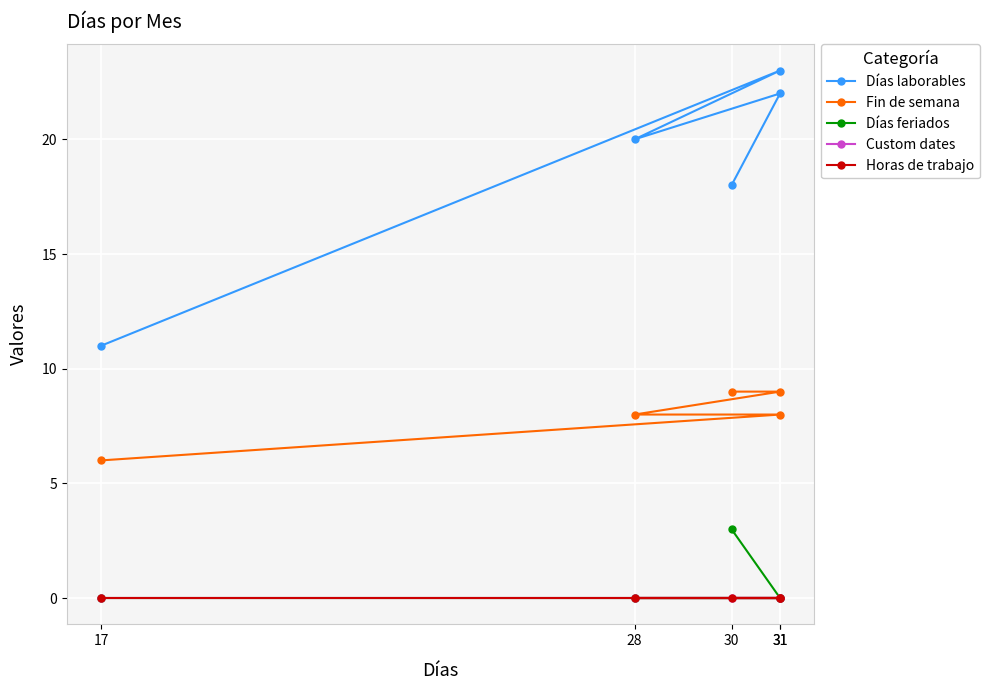

Which category has the highest value in the Fin de semana series?

31